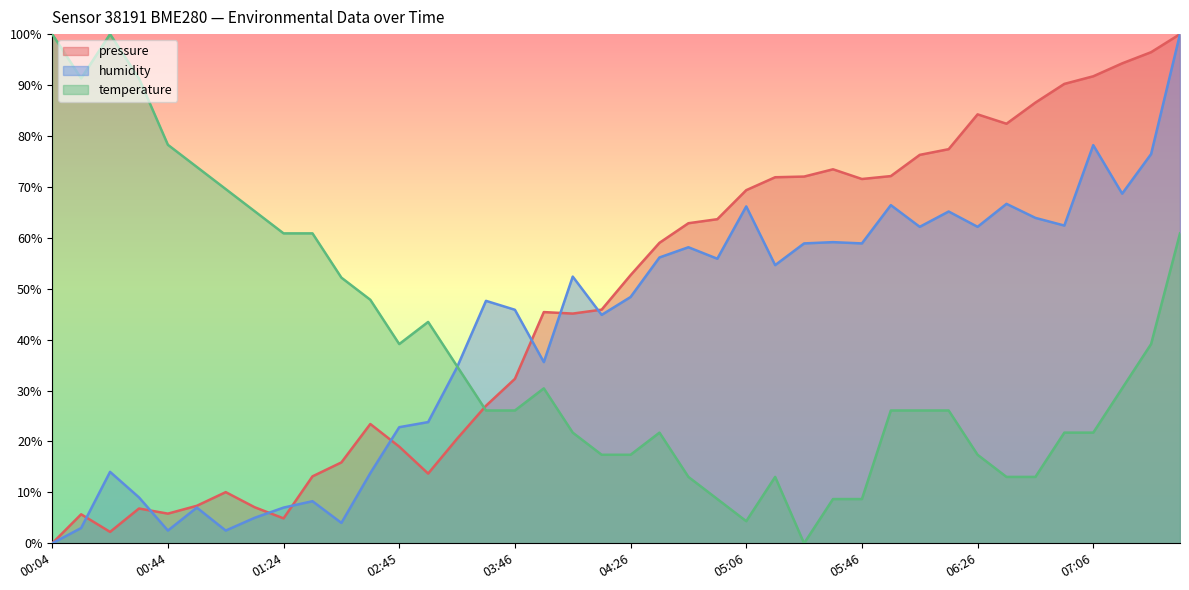

How many intersections are there between temperature and humidity?

1